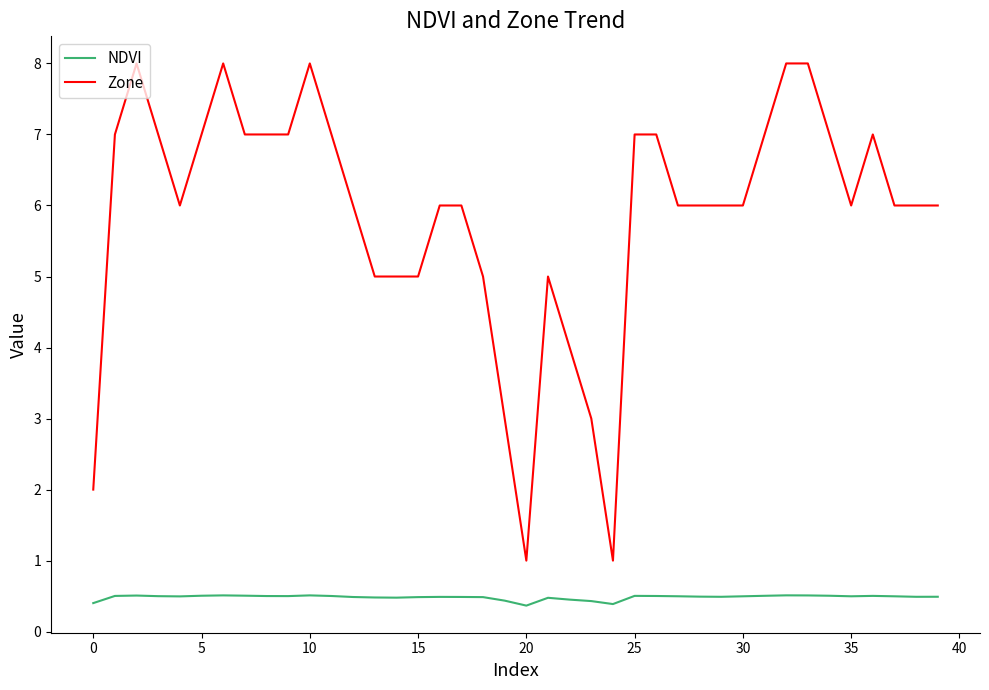

Which series has the widest spread of values?

Zone